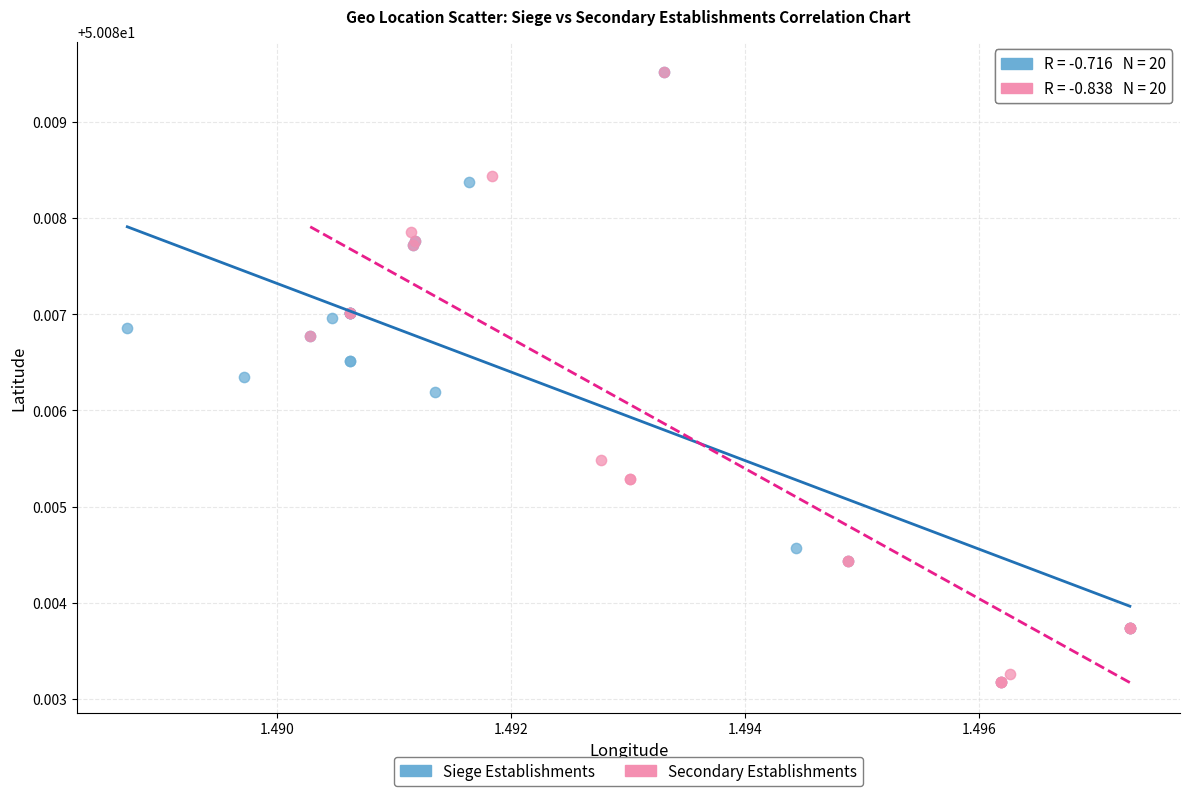

What are all the series names shown in the legend?

Siege Establishments, Secondary Establishments